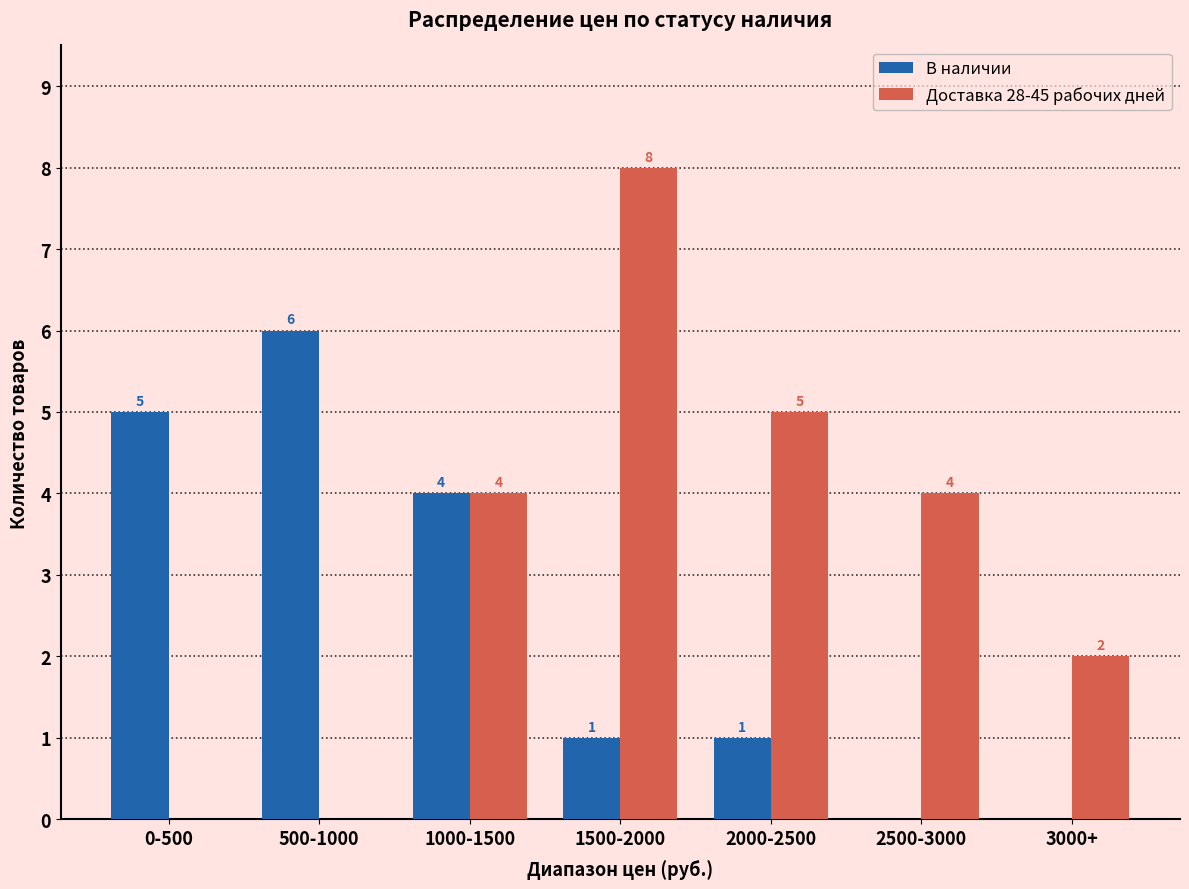

How many categories are shown in the chart?

7